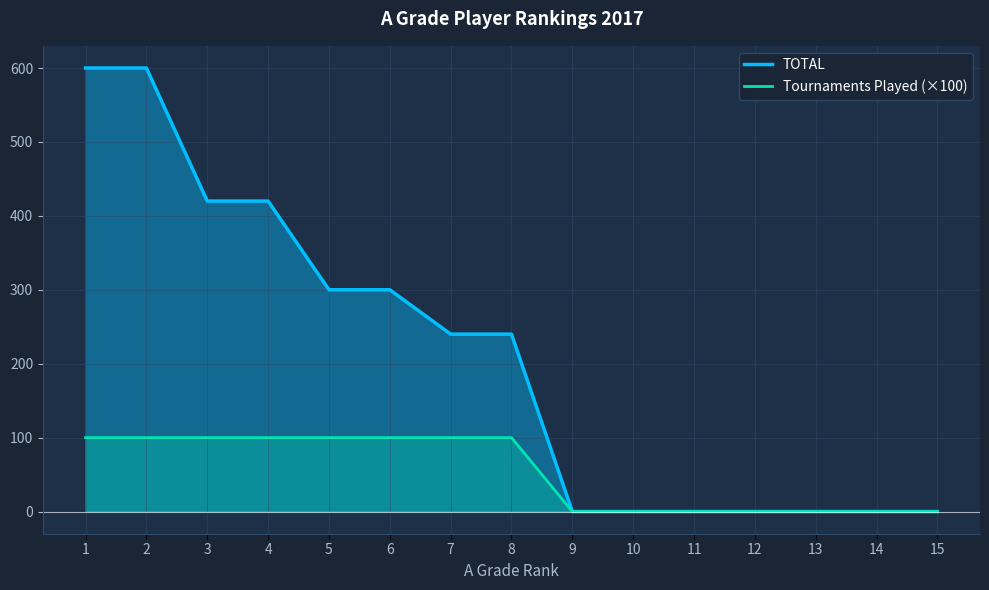

Reading left to right, list all the values displayed in this chart.

TOTAL: 1=600	2=600	3=420	4=420	5=300	6=300	7=240	8=240	9=0	10=0	11=0	12=0	13=0	14=0	15=0
Tournaments Played (×100): 1=100	2=100	3=100	4=100	5=100	6=100	7=100	8=100	9=0	10=0	11=0	12=0	13=0	14=0	15=0